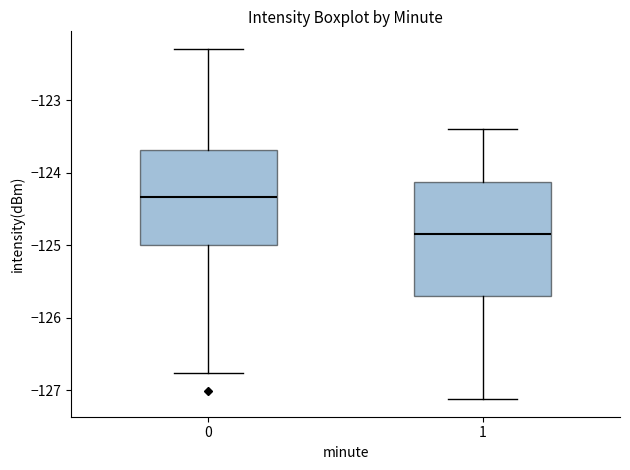

Which box is the tallest, from its lower edge to its upper edge?

1